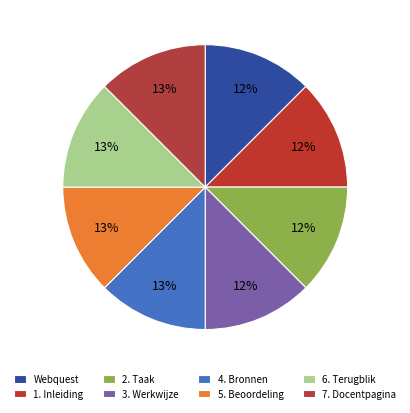

Which category has the smallest portion of the pie?

Webquest